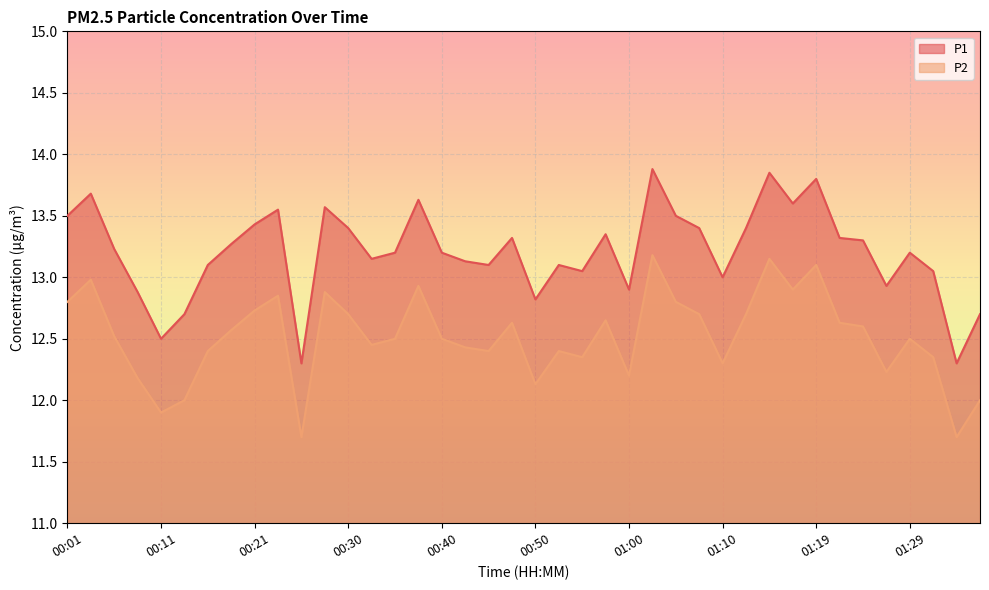

Reading left to right, list all the values displayed in this chart.

P1: 00:01=13.5	00:03=13.7	00:06=13.2	00:08=12.9	00:11=12.5	00:13=12.7	00:16=13.1	00:18=13.3	00:21=13.4	00:23=13.6	00:26=12.3	00:28=13.6	00:30=13.4	00:33=13.2	00:35=13.2	00:38=13.6	00:40=13.2	00:43=13.1	00:45=13.1	00:48=13.3	00:50=12.8	00:52=13.1	00:55=13.1	00:57=13.3	01:00=12.9	01:02=13.9	01:05=13.5	01:07=13.4	01:10=13.0	01:12=13.4	01:15=13.8	01:17=13.6	01:19=13.8	01:22=13.3	01:24=13.3	01:27=12.9	01:29=13.2	01:32=13.1	01:34=12.3	01:37=12.7
P2: 00:01=12.8	00:03=13.0	00:06=12.5	00:08=12.2	00:11=11.9	00:13=12.0	00:16=12.4	00:18=12.6	00:21=12.7	00:23=12.8	00:26=11.7	00:28=12.9	00:30=12.7	00:33=12.4	00:35=12.5	00:38=12.9	00:40=12.5	00:43=12.4	00:45=12.4	00:48=12.6	00:50=12.1	00:52=12.4	00:55=12.3	00:57=12.7	01:00=12.2	01:02=13.2	01:05=12.8	01:07=12.7	01:10=12.3	01:12=12.7	01:15=13.2	01:17=12.9	01:19=13.1	01:22=12.6	01:24=12.6	01:27=12.2	01:29=12.5	01:32=12.3	01:34=11.7	01:37=12.0